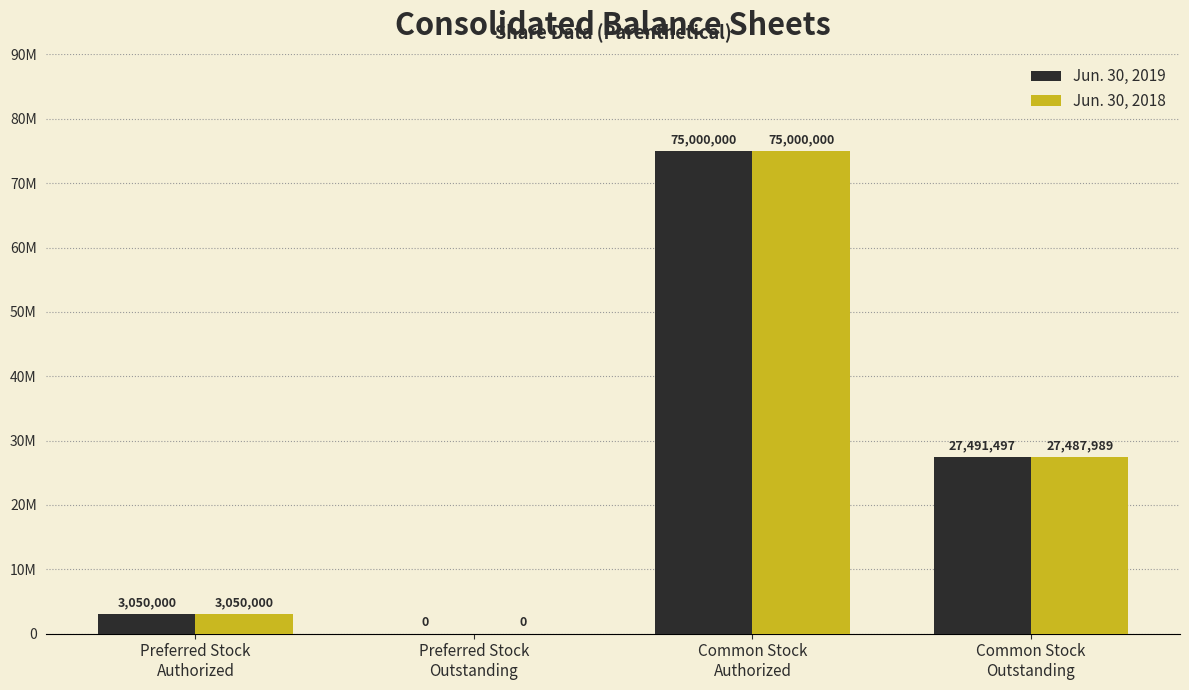

Between Common Stock
Authorized and Preferred Stock
Authorized, which is larger?

Common Stock
Authorized